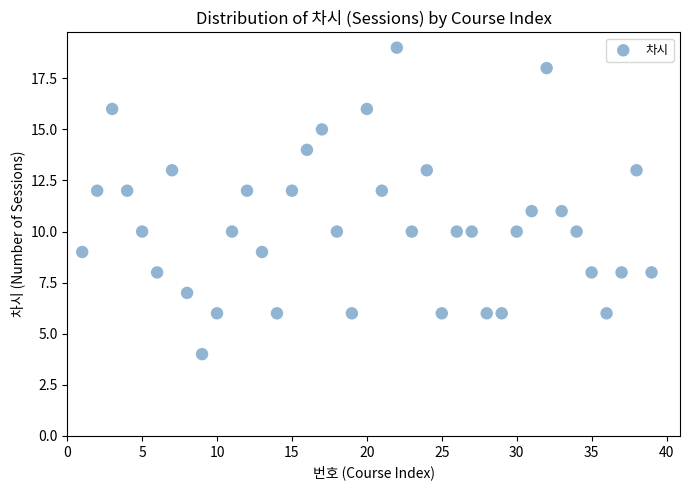

What is the range of Y values (max minus min)?

15